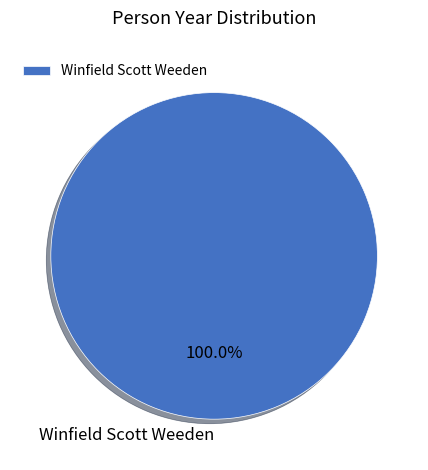

Rank the categories by value from highest to lowest.

Winfield Scott Weeden